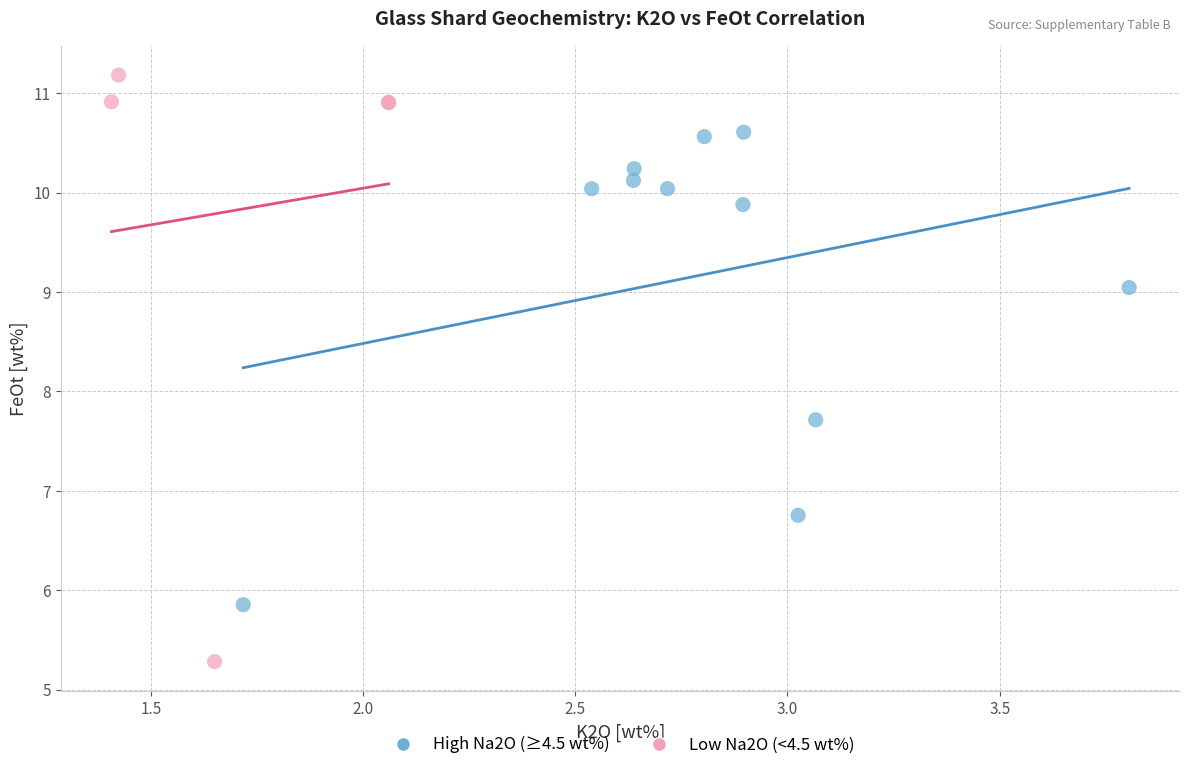

Which series contains the highest Y value?

Low Na2O (<4.5 wt%)